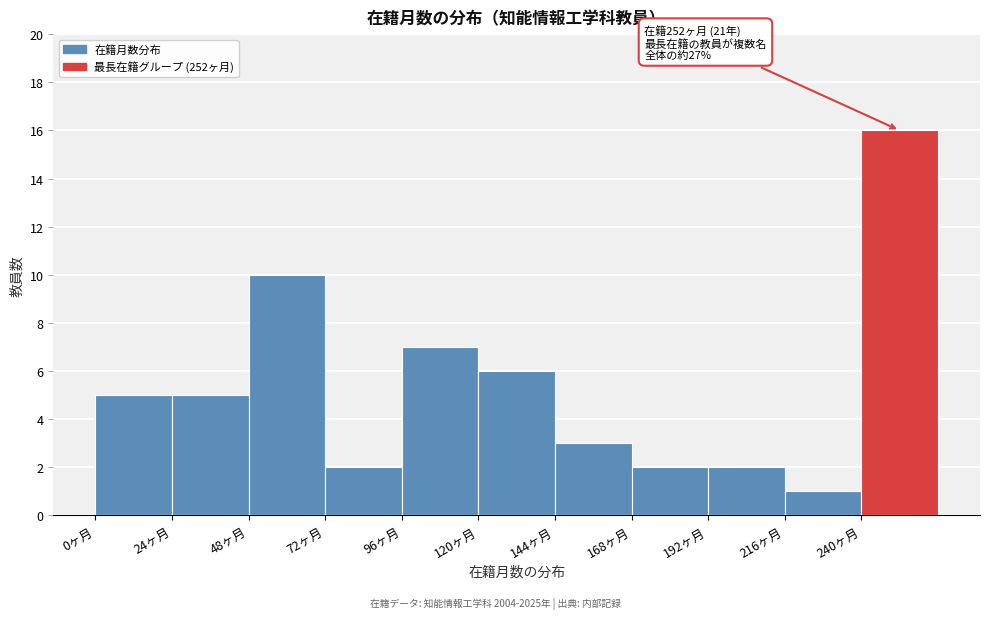

Which range on the x-axis has the tallest bar?

240 to 264